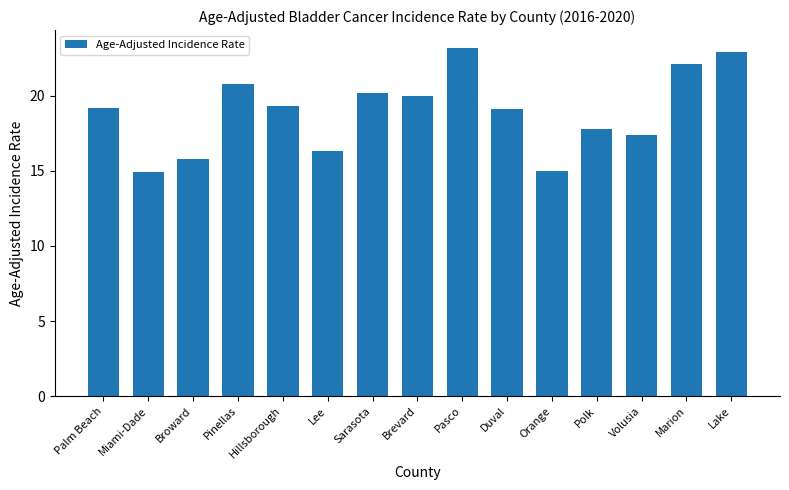

At which label does the data first exceed 19?

Palm Beach